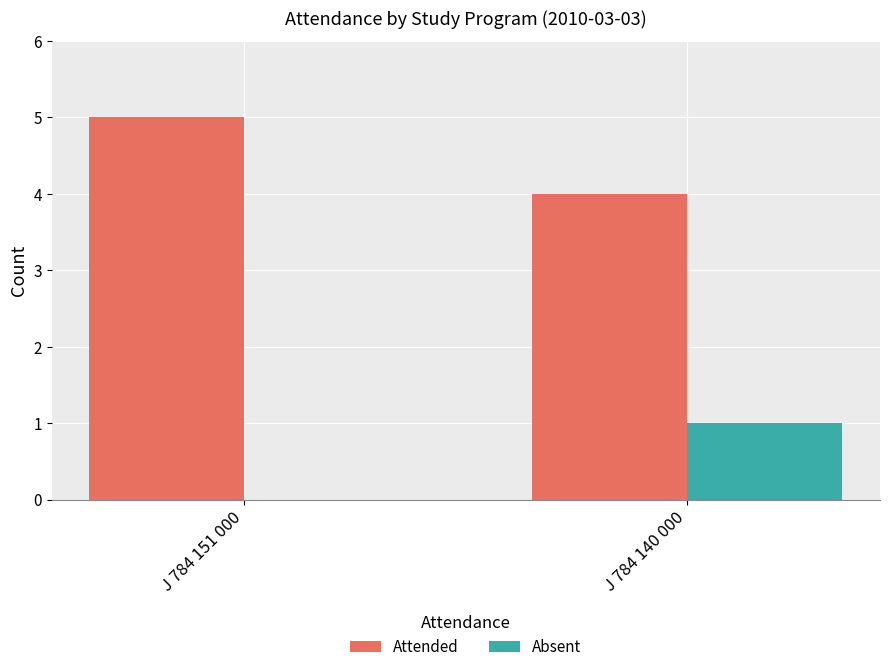

What are all the series names shown in the legend?

Attended, Absent